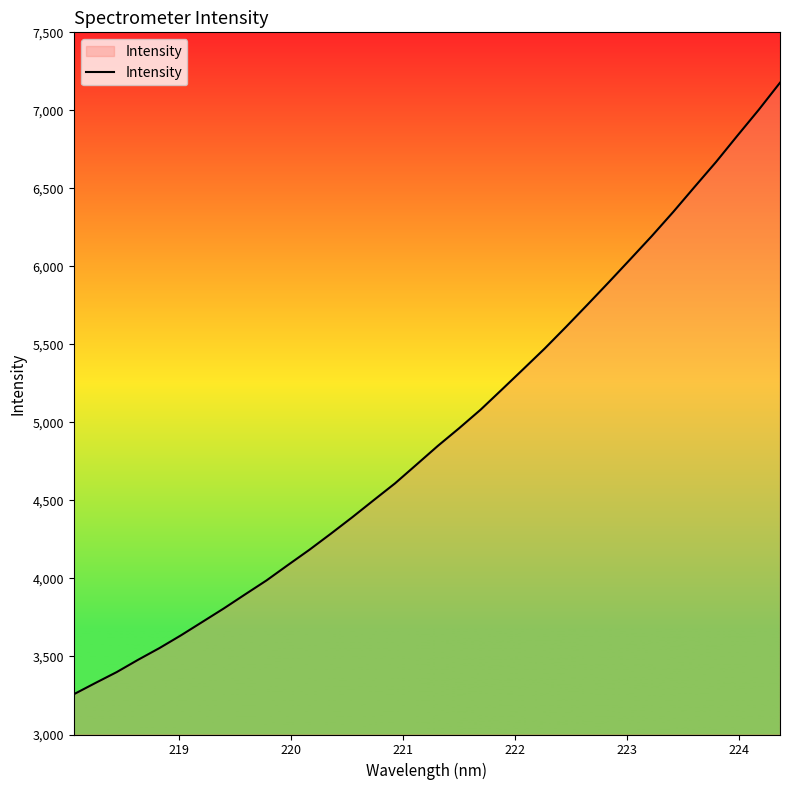

True or false: there are more than 0 points higher than both neighbors.

False